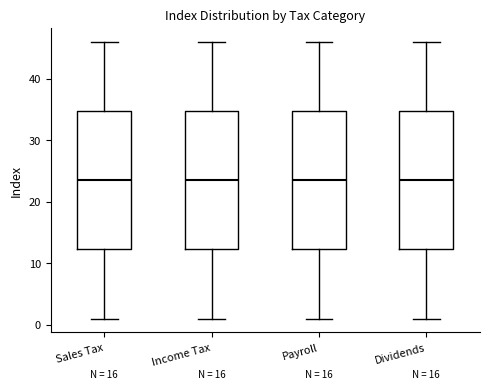

Reading left to right, read every box against the y-axis: the position of its median line, the range the box covers, and the ends of its whiskers. The values are not printed on the chart, so give them approximately, as read against the axis.

Sales Tax: median 24, box 12 to 35, whiskers 1 to 46
Income Tax: median 24, box 12 to 35, whiskers 1 to 46
Payroll: median 24, box 12 to 35, whiskers 1 to 46
Dividends: median 24, box 12 to 35, whiskers 1 to 46